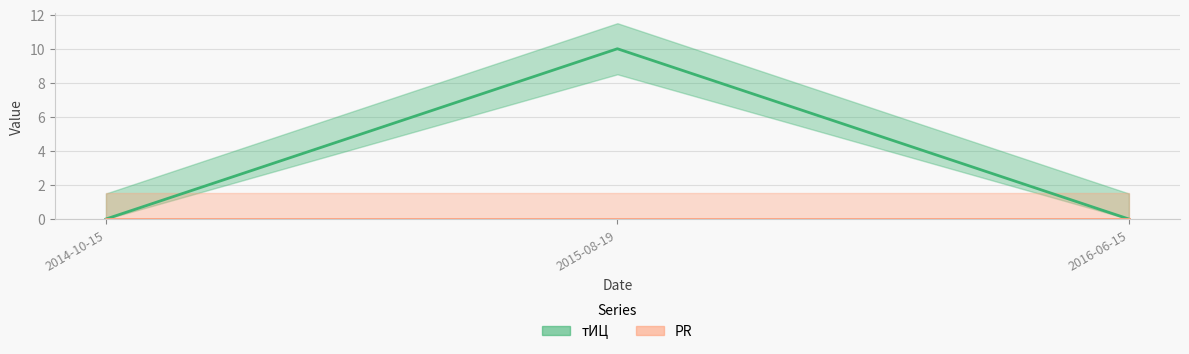

How many values in тИЦ are above zero?

1